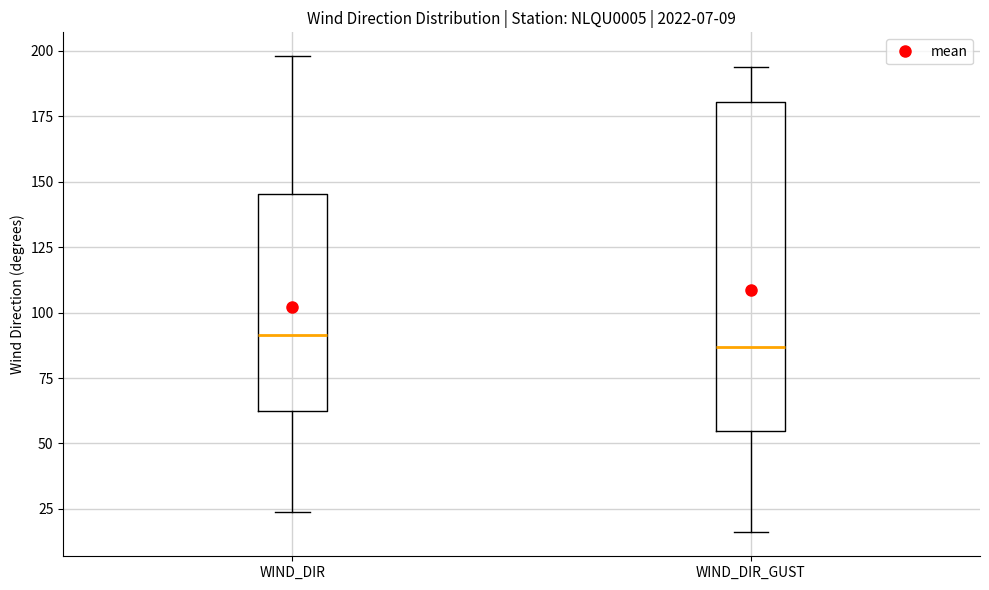

Which box is the tallest, from its lower edge to its upper edge?

WIND_DIR_GUST